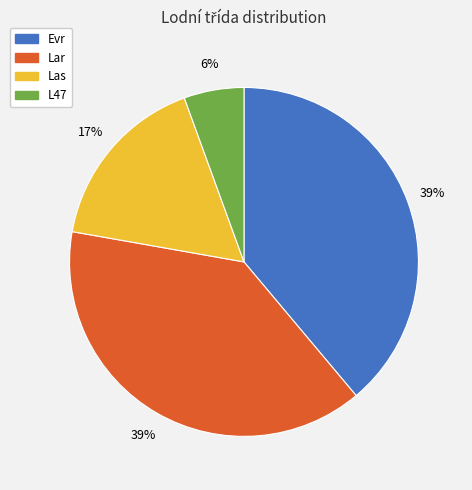

Is Las the majority of the pie?

No